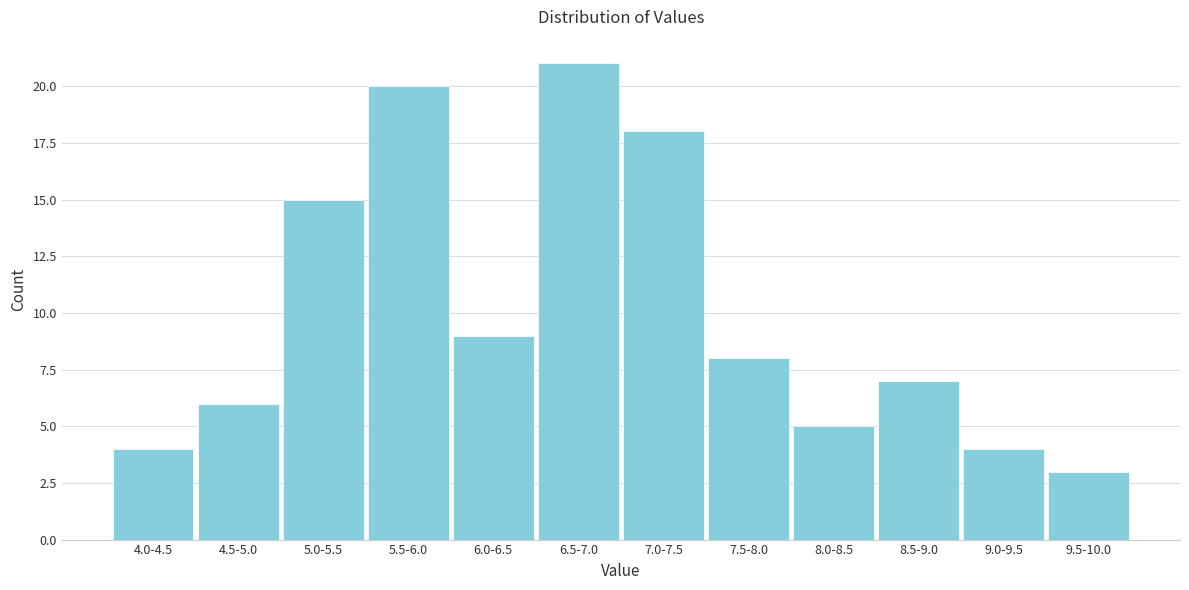

Reading left to right, what are all the values shown in this chart?

4	6	15	20	9	21	18	8	5	7	4	3